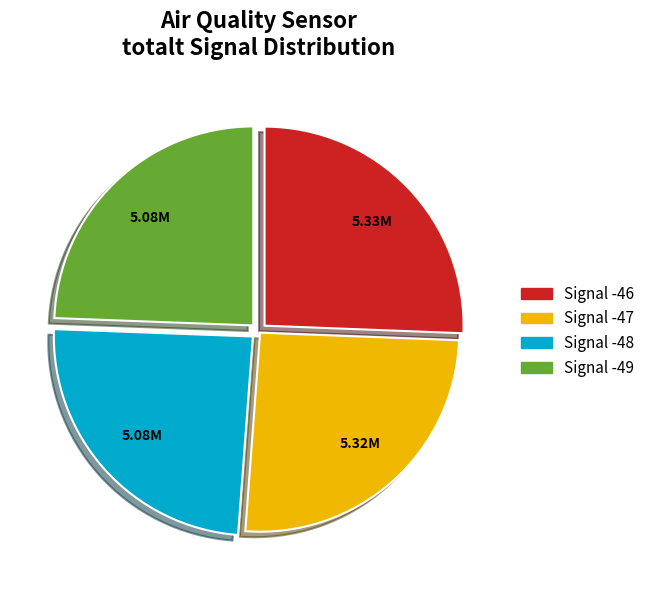

Does any single category account for the majority?

No